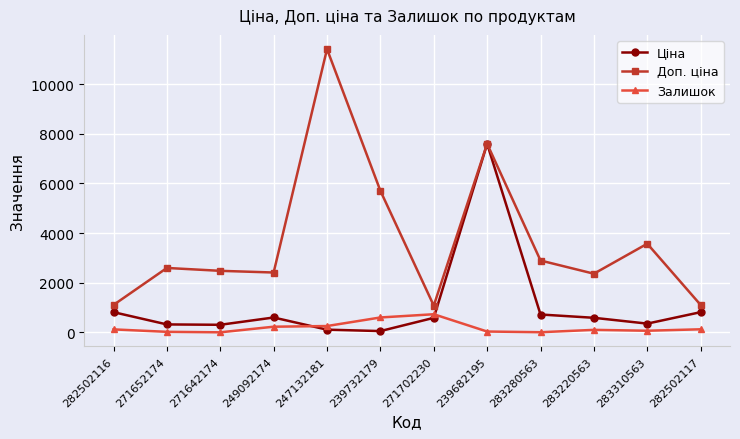

List the series in order of their peak value, highest first.

Доп. ціна, Ціна, Залишок